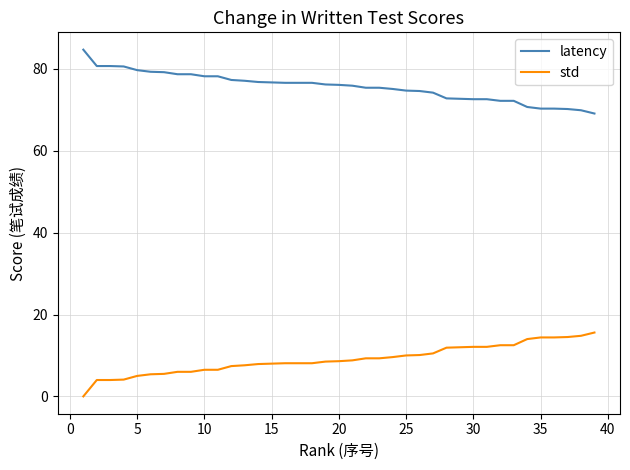

List the series in order of their overall mean, highest first.

latency, std